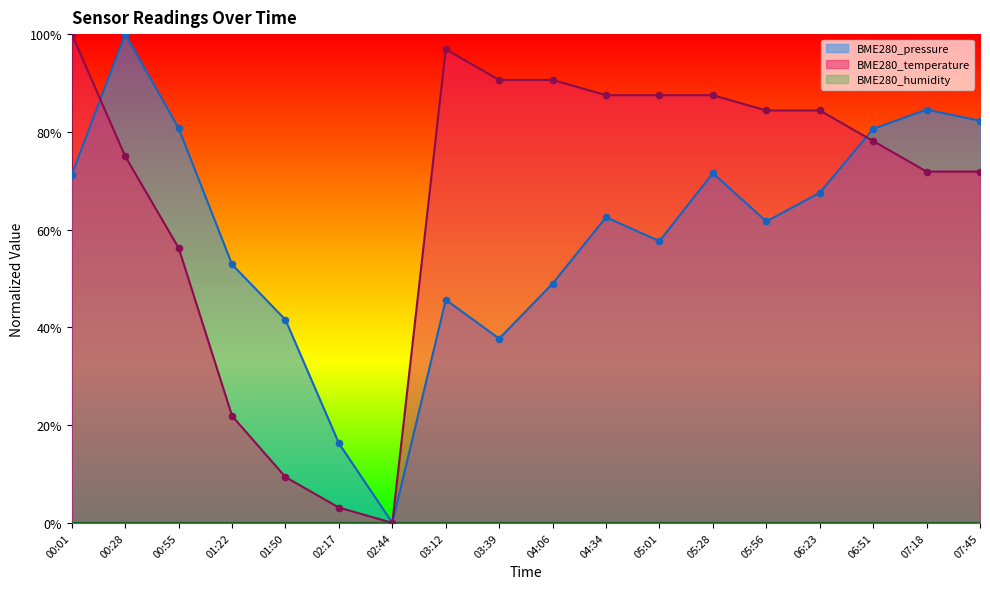

What is the total value across all series at 06:51?

1.6